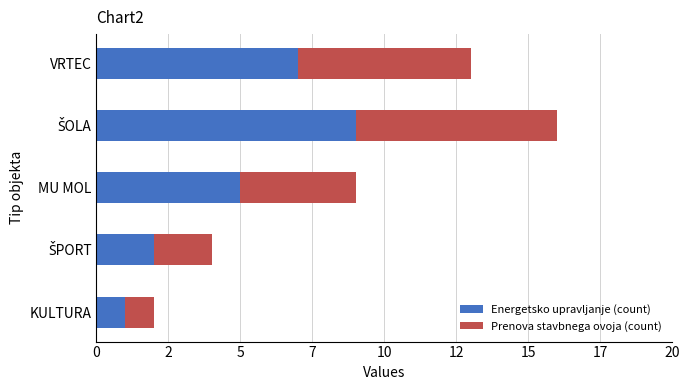

List the series in order of their overall mean, lowest first.

Prenova stavbnega ovoja (count), Energetsko upravljanje (count)